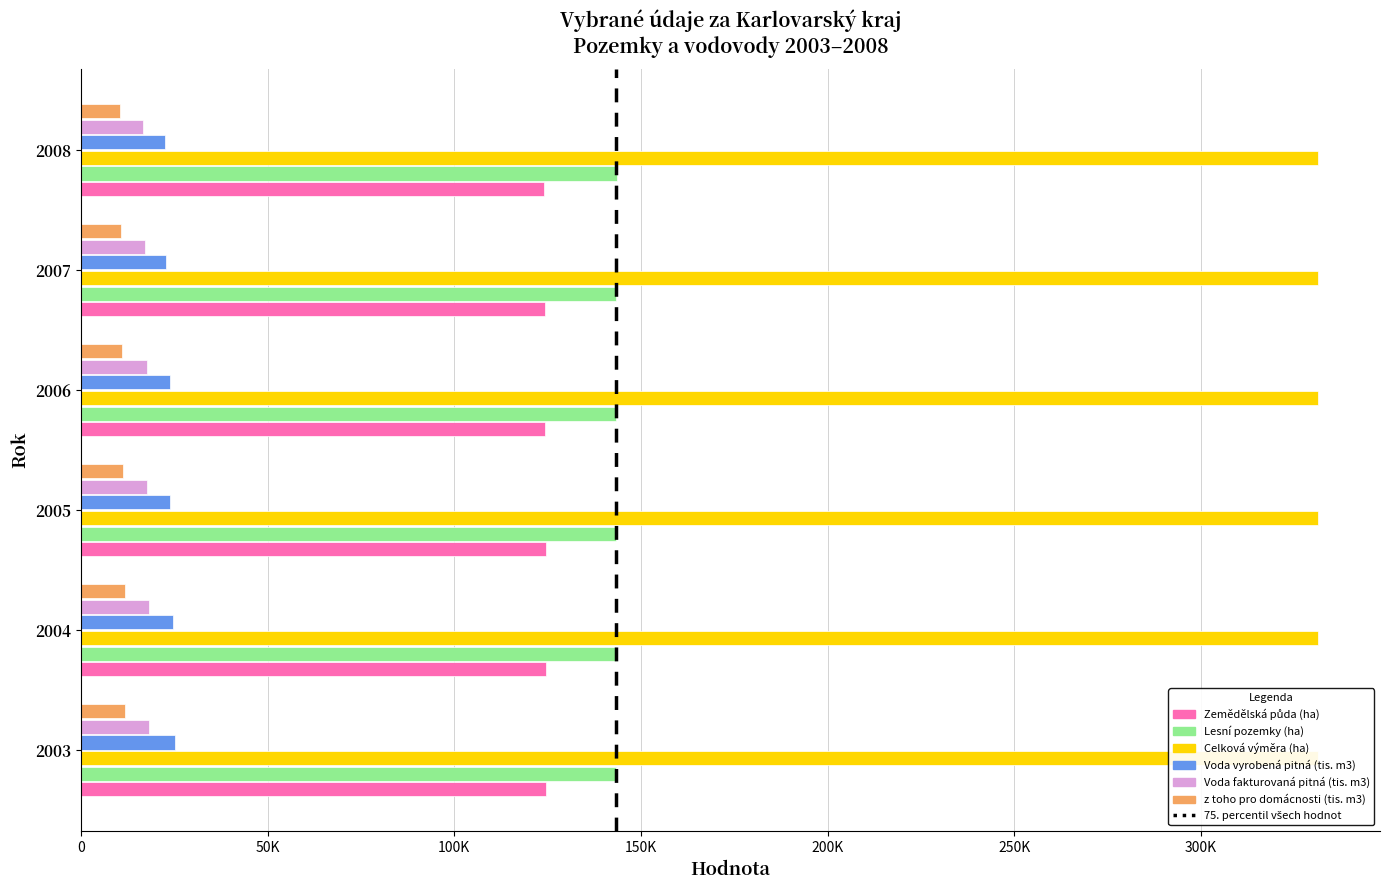

Does the chart contain stacked bars?

No